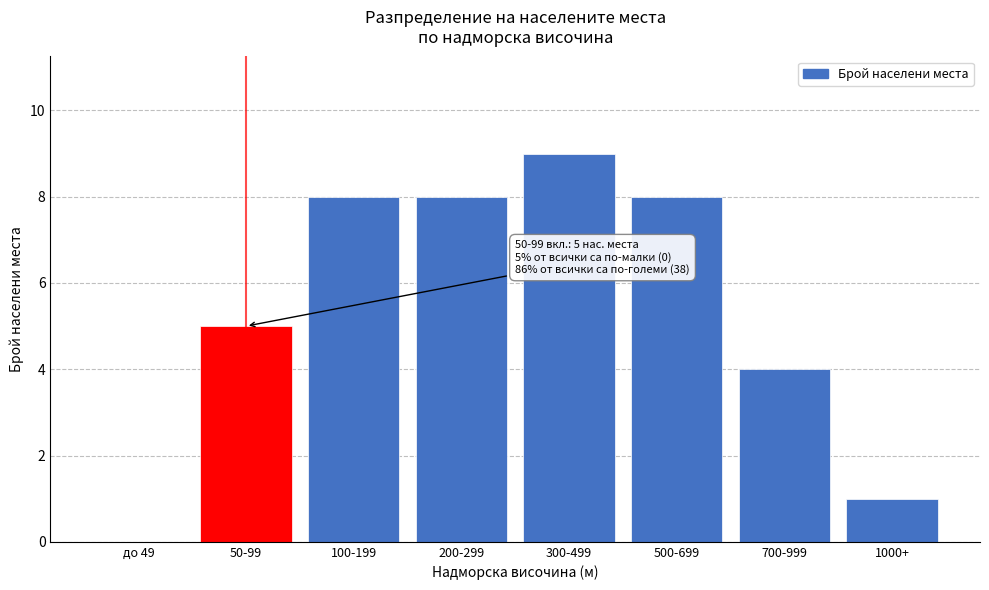

Reading left to right, what are all the values shown in this chart?

до 49=0	50-99=5	100-199=8	200-299=8	300-499=9	500-699=8	700-999=4	1000+=1